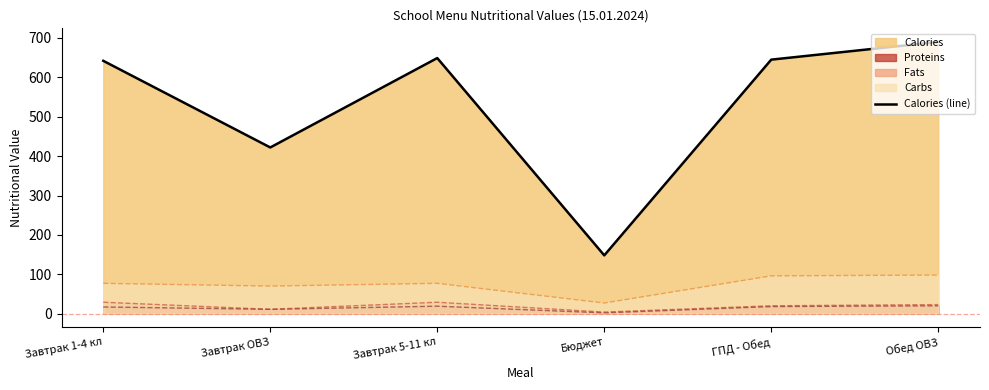

What is the ratio of the value at Завтрак 5-11 кл to the value at Бюджет?

4.4